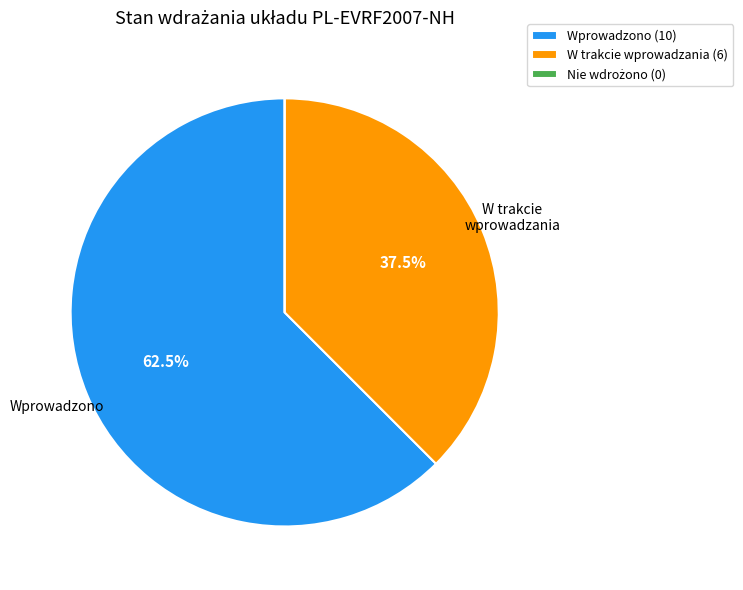

Approximately how many times larger is the value at Wprowadzono (10) compared to W trakcie wprowadzania (6)?

1.7